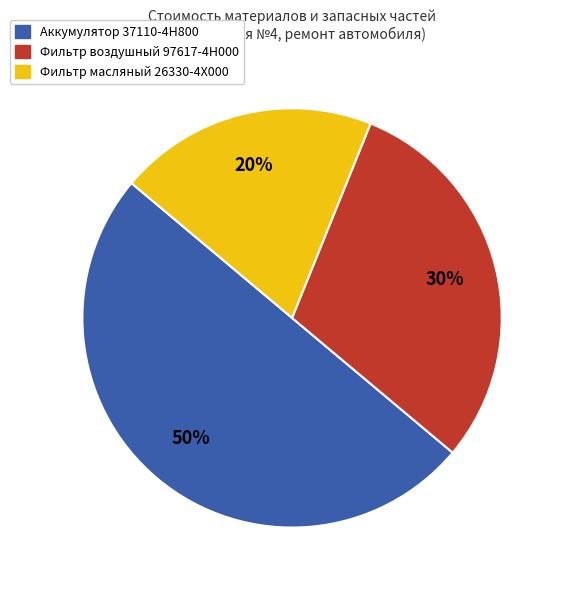

To the nearest percent, what is the difference between the largest and smallest slice percentages?

30%